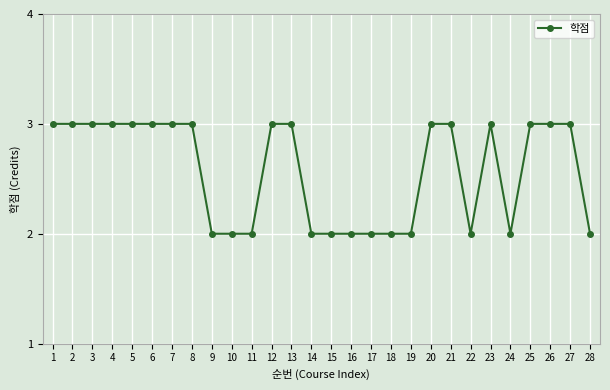

What is the change in value from 17 to 27?

+1